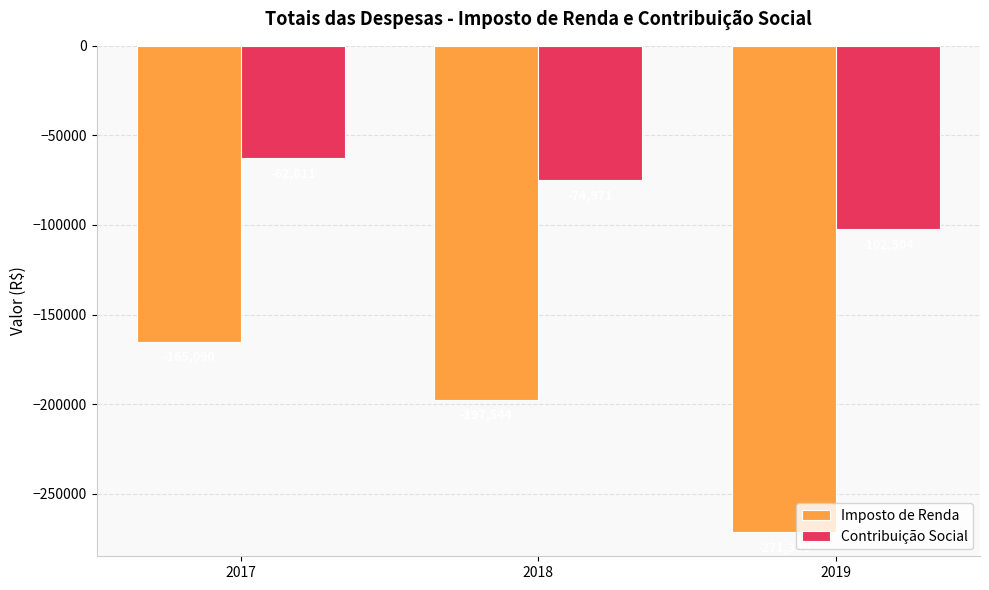

Reading right to left, what are all the values shown in this chart?

Imposto de Renda: -271346	-197544	-165090
Contribuição Social: -102504	-74971	-62811